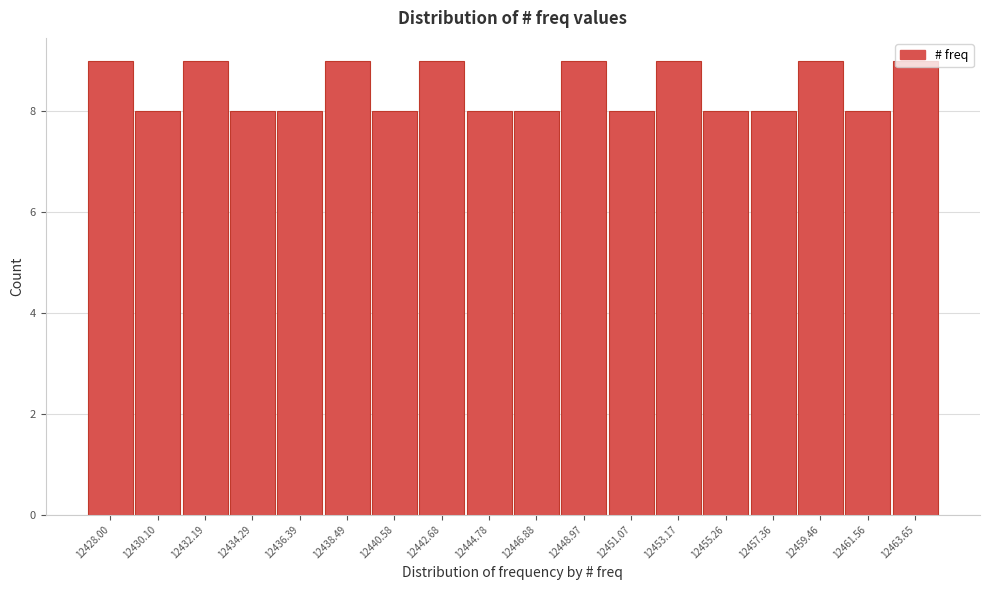

What is the smallest value displayed?

8